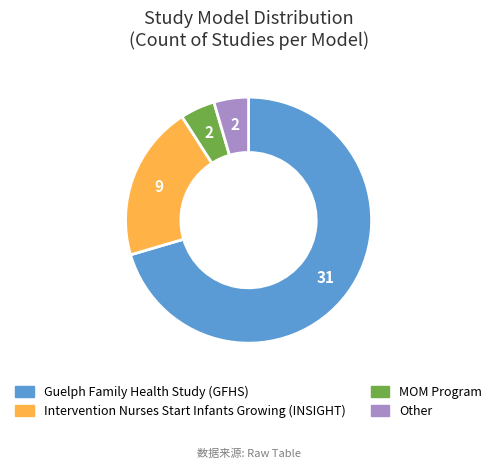

What is the ratio of the value at MOM Program to the value at Other?

1.0